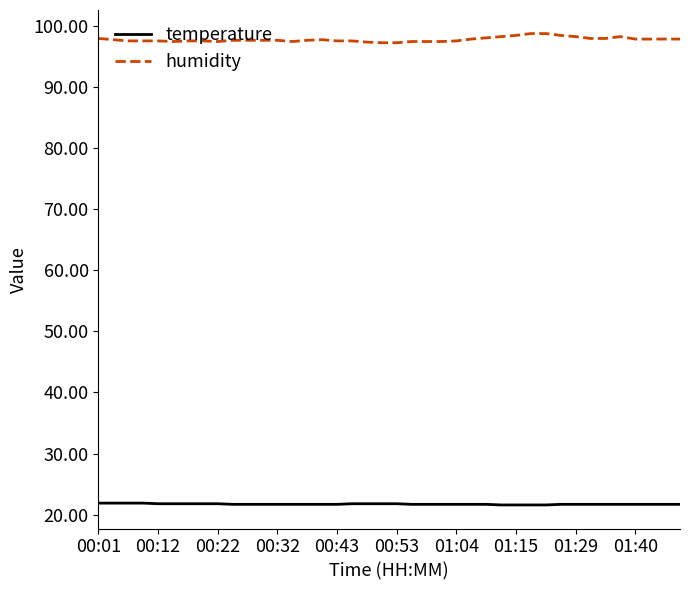

What is the average value of the humidity series?

97.7